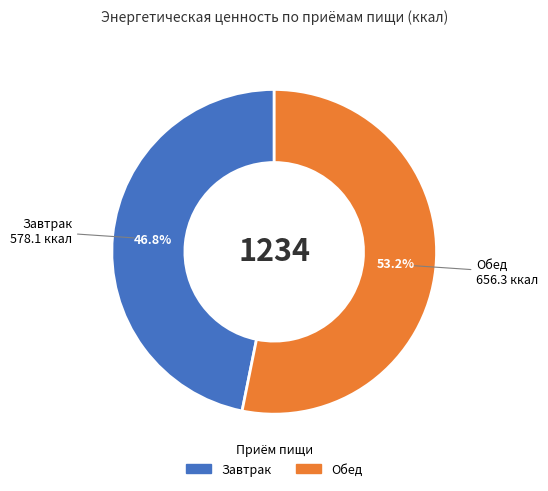

What is the smallest slice in the pie chart?

Завтрак